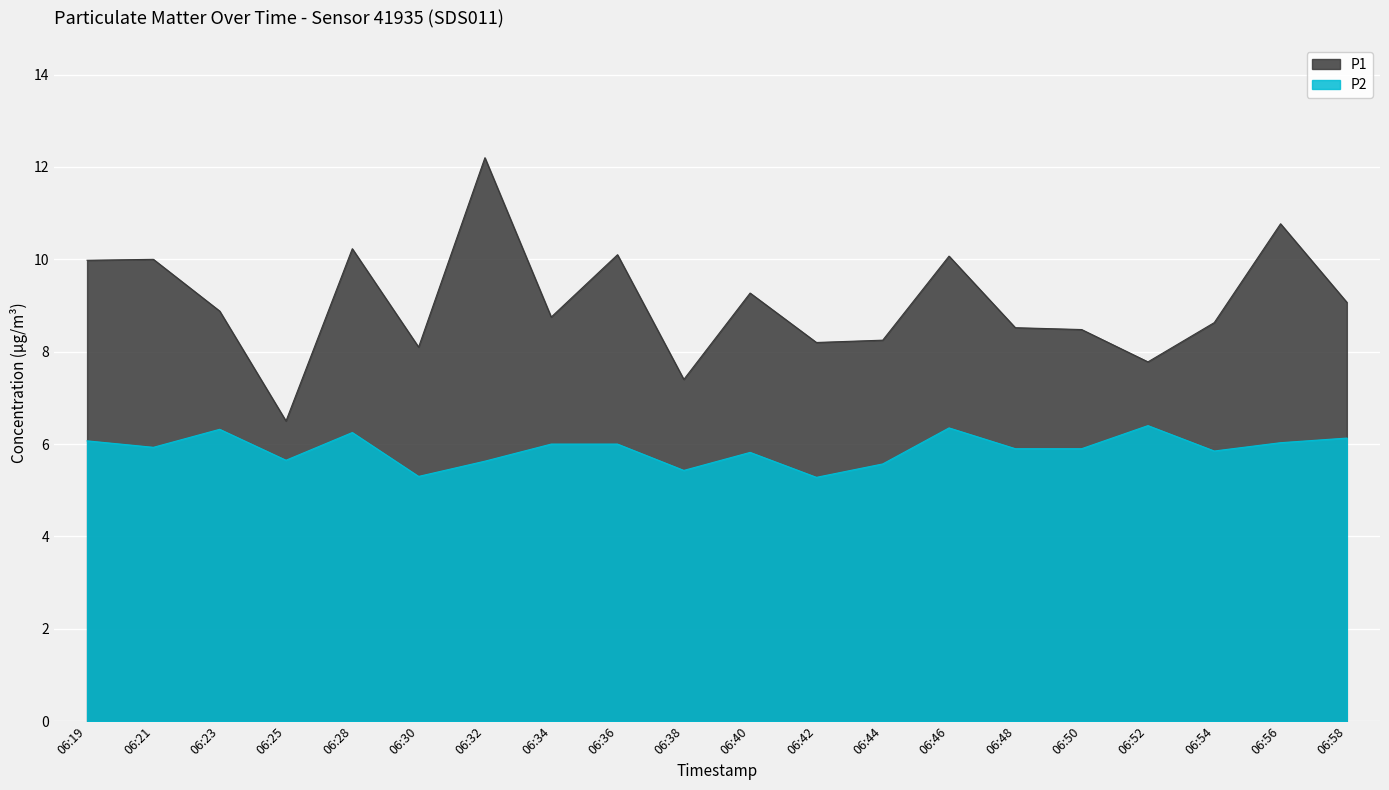

Reading left to right, what are all the values shown in this chart?

P1: 06:19=10.0	06:21=10.0	06:23=8.9	06:25=6.5	06:28=10.2	06:30=8.1	06:32=12.2	06:34=8.8	06:36=10.1	06:38=7.4	06:40=9.3	06:42=8.2	06:44=8.2	06:46=10.1	06:48=8.5	06:50=8.5	06:52=7.8	06:54=8.6	06:56=10.8	06:58=9.1
P2: 06:19=6.1	06:21=5.9	06:23=6.3	06:25=5.7	06:28=6.2	06:30=5.3	06:32=5.6	06:34=6.0	06:36=6.0	06:38=5.4	06:40=5.8	06:42=5.3	06:44=5.6	06:46=6.3	06:48=5.9	06:50=5.9	06:52=6.4	06:54=5.8	06:56=6.0	06:58=6.1